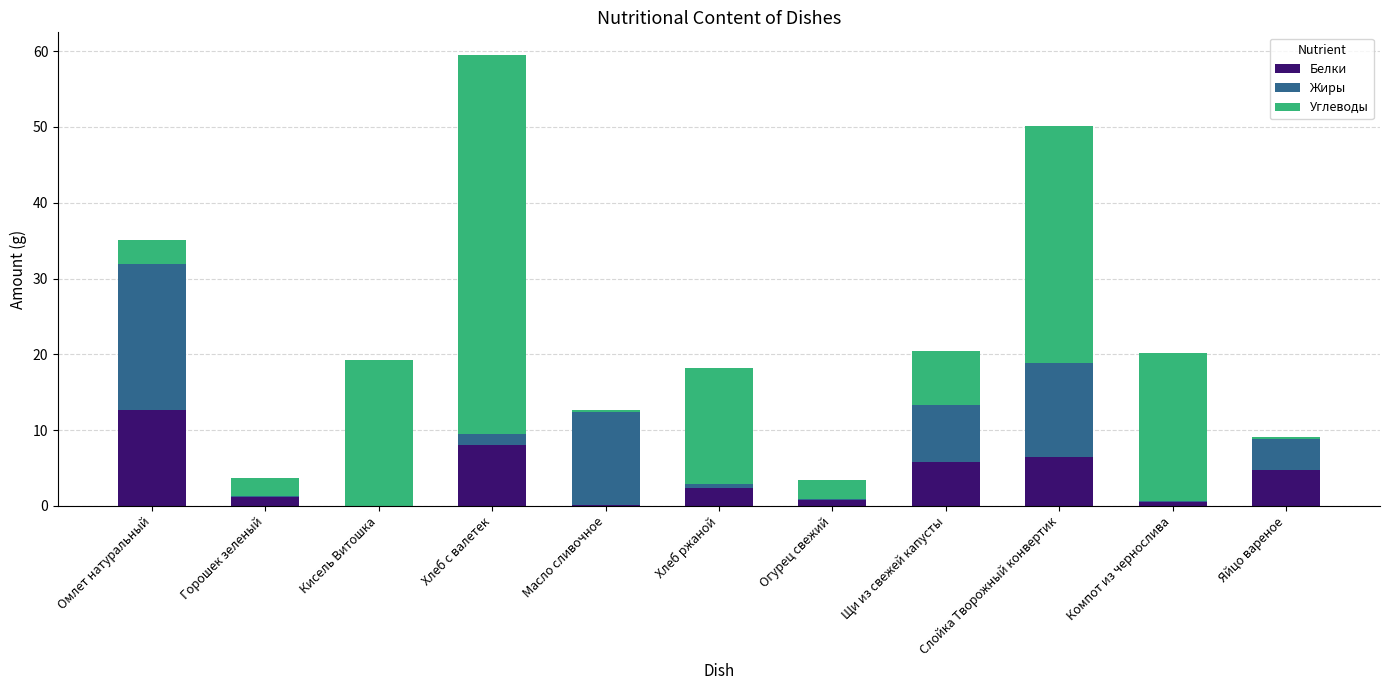

The value of Белки at Хлеб ржаной is 2.4. True or false?

True